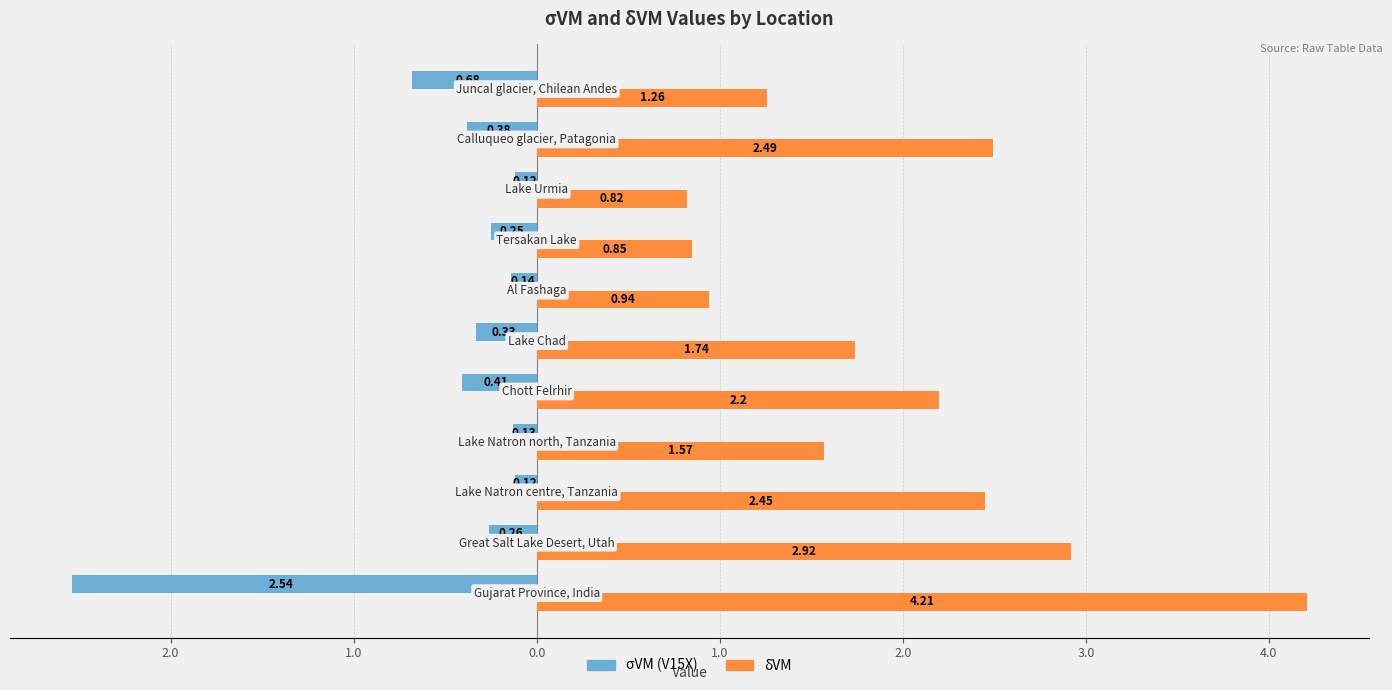

What are all the series names shown in the legend?

σVM (V15X), δVM